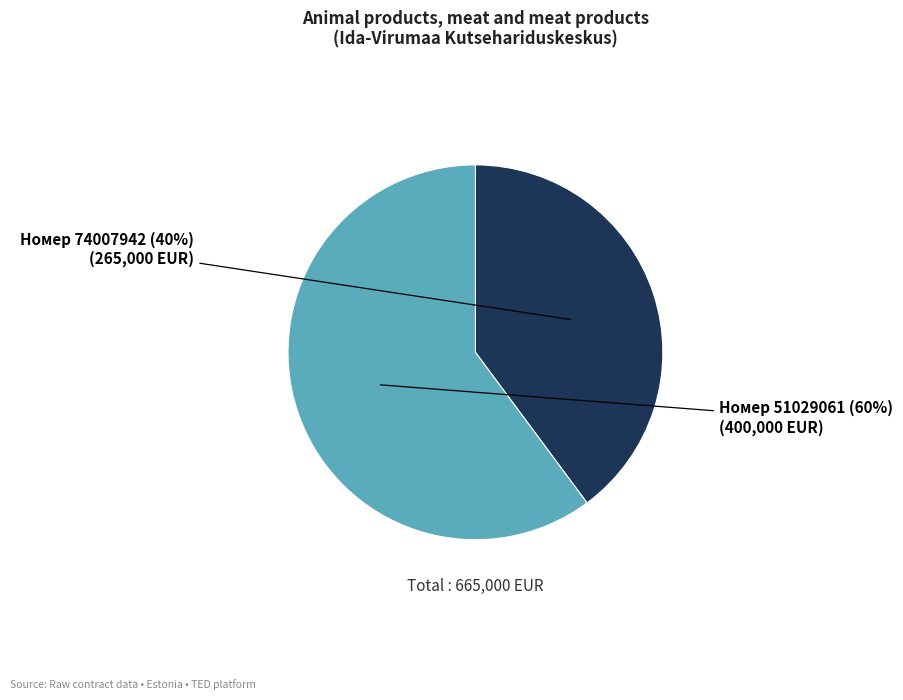

Is there any slice that represents more than half of the pie?

Yes